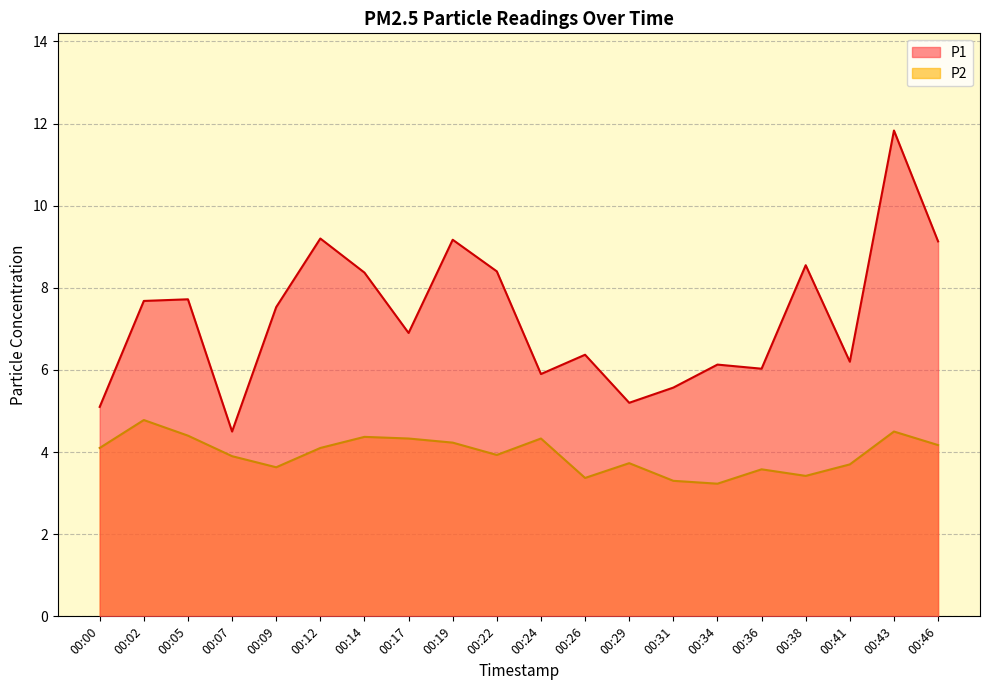

Is the value of P1 at 00:09 greater than the value of P2 at 00:22?

Yes